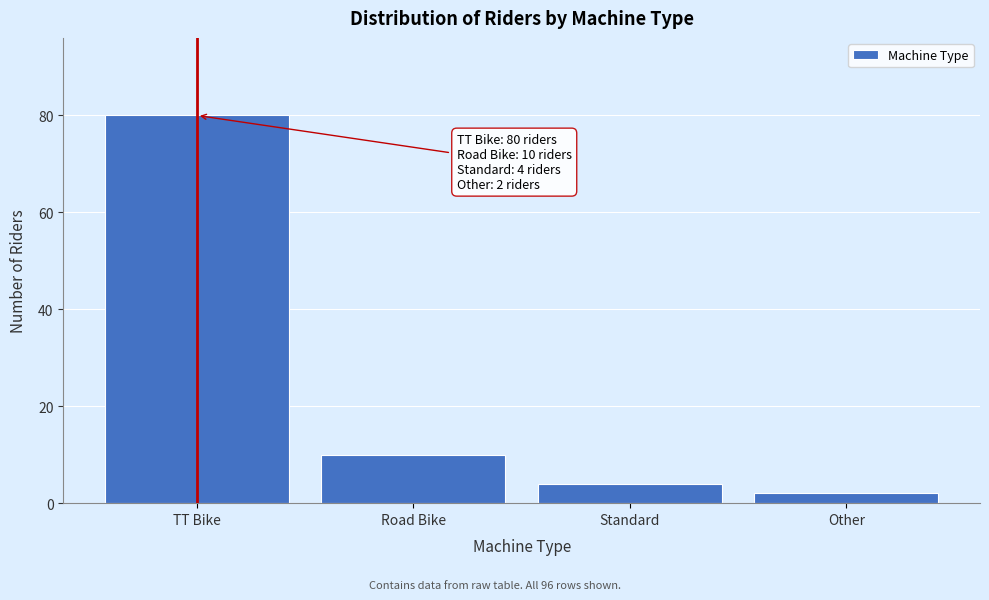

Reading left to right, extract all data points from this chart.

80	10	4	2